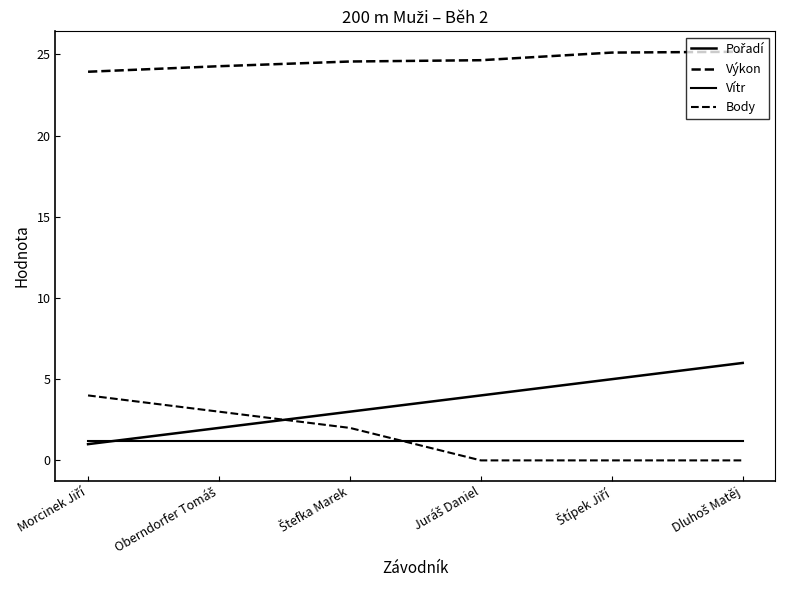

Reading left to right, list all the values displayed in this chart.

Pořadí: 1.0	2.0	3.0	4.0	5.0	6.0
Výkon: 23.9	24.3	24.6	24.6	25.1	25.2
Vítr: 1.2	1.2	1.2	1.2	1.2	1.2
Body: 4.0	3.0	2.0	0.0	0.0	0.0